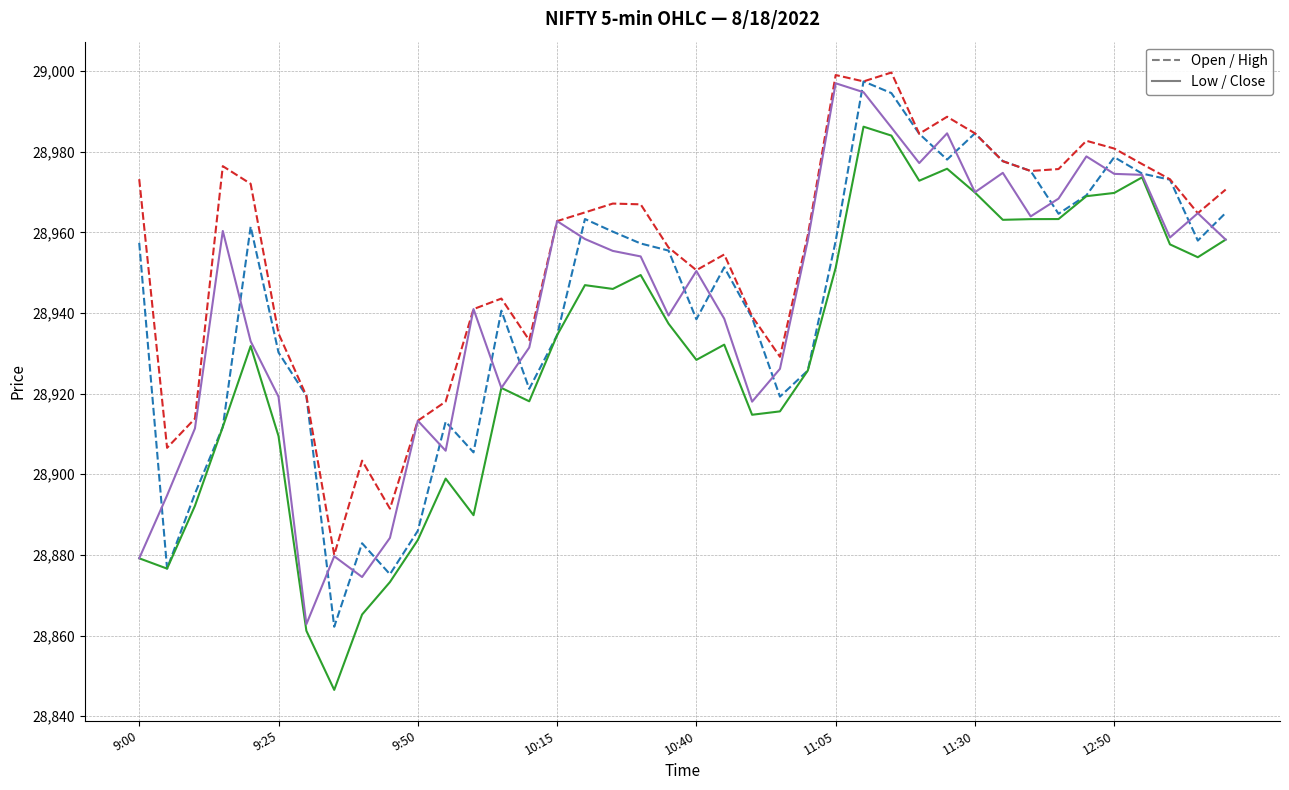

What is the minimum value shown in the chart?

28846.5